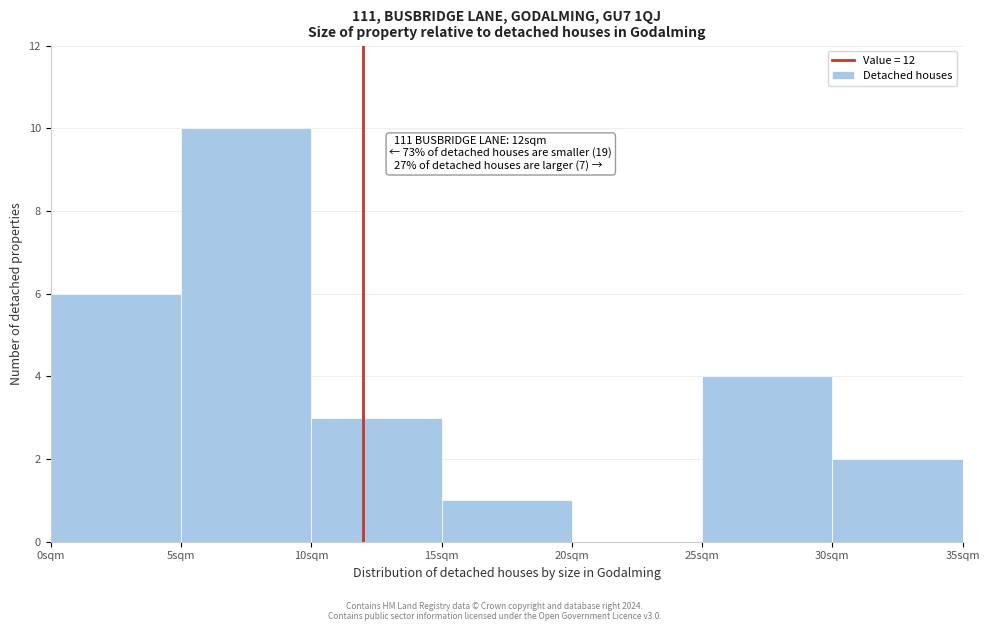

Over which range of the x-axis is the bar tallest?

5 to 10